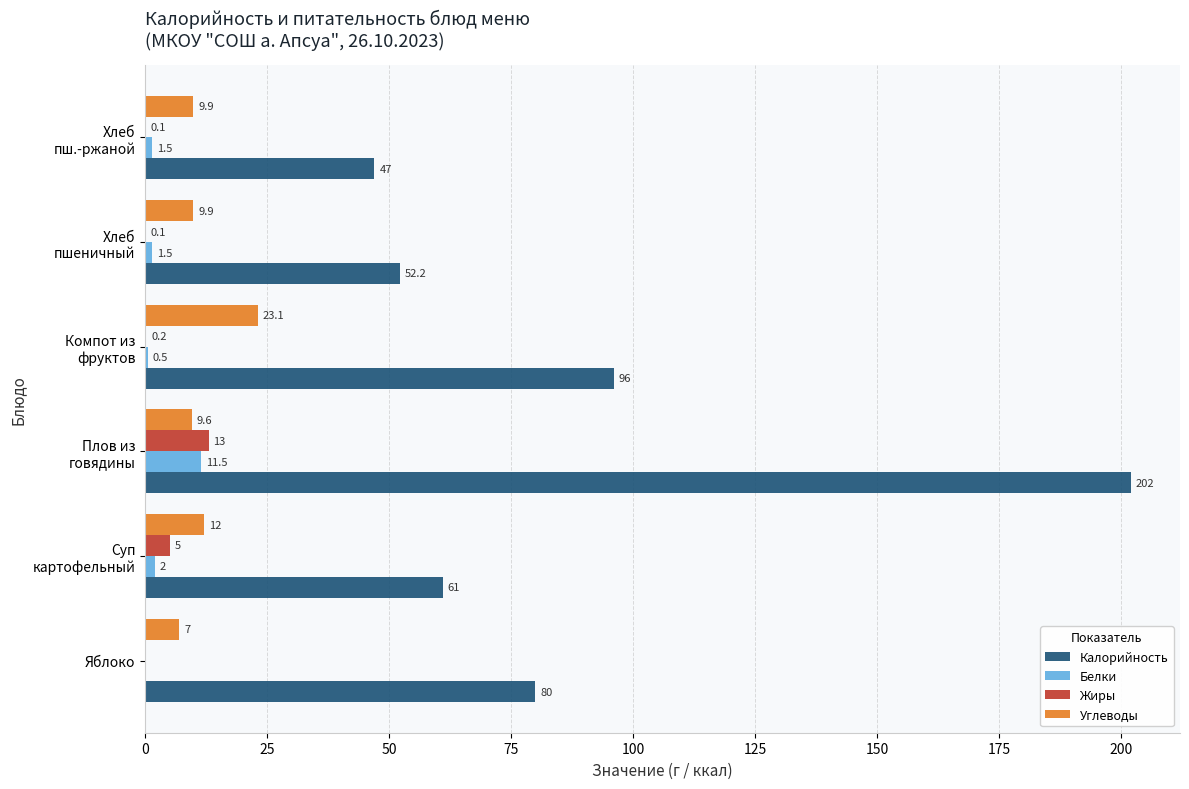

What is the total value across all series at Яблоко?

87.0